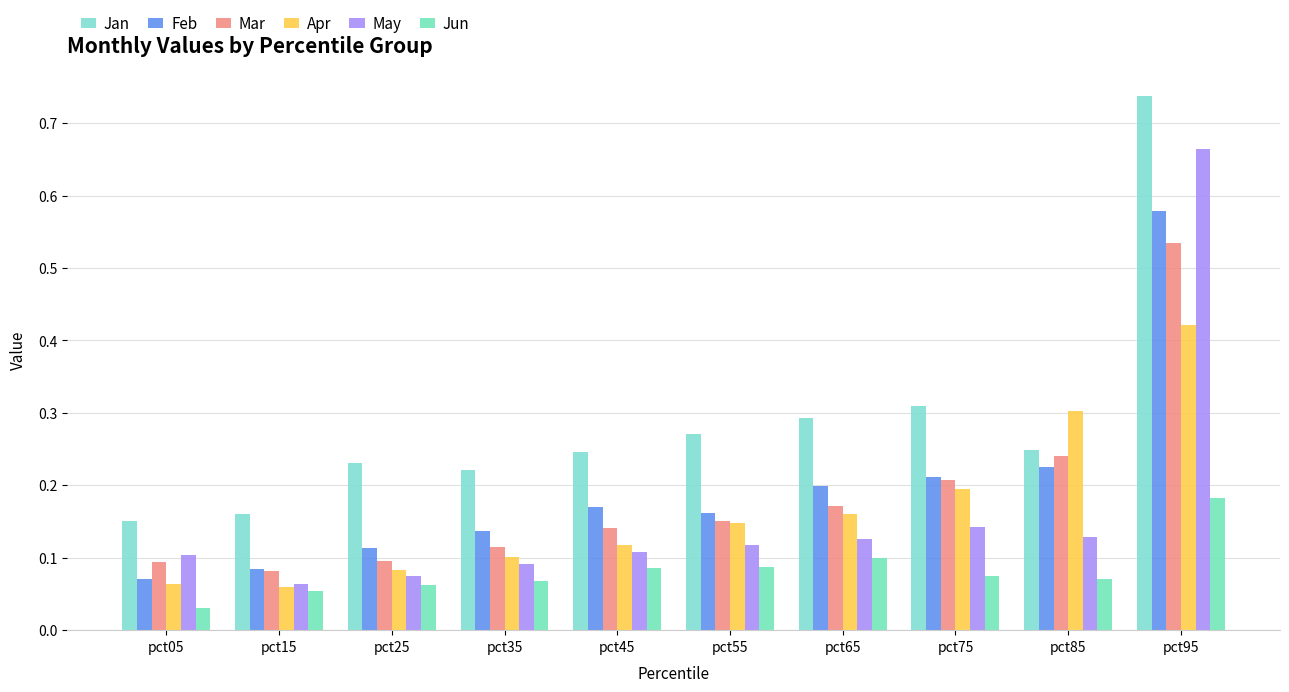

Reading left to right, transcribe all the data shown in this chart.

Jan: pct05=0.2	pct15=0.2	pct25=0.2	pct35=0.2	pct45=0.2	pct55=0.3	pct65=0.3	pct75=0.3	pct85=0.2	pct95=0.7
Feb: pct05=0.1	pct15=0.1	pct25=0.1	pct35=0.1	pct45=0.2	pct55=0.2	pct65=0.2	pct75=0.2	pct85=0.2	pct95=0.6
Mar: pct05=0.1	pct15=0.1	pct25=0.1	pct35=0.1	pct45=0.1	pct55=0.2	pct65=0.2	pct75=0.2	pct85=0.2	pct95=0.5
Apr: pct05=0.1	pct15=0.1	pct25=0.1	pct35=0.1	pct45=0.1	pct55=0.1	pct65=0.2	pct75=0.2	pct85=0.3	pct95=0.4
May: pct05=0.1	pct15=0.1	pct25=0.1	pct35=0.1	pct45=0.1	pct55=0.1	pct65=0.1	pct75=0.1	pct85=0.1	pct95=0.7
Jun: pct05=0.0	pct15=0.1	pct25=0.1	pct35=0.1	pct45=0.1	pct55=0.1	pct65=0.1	pct75=0.1	pct85=0.1	pct95=0.2